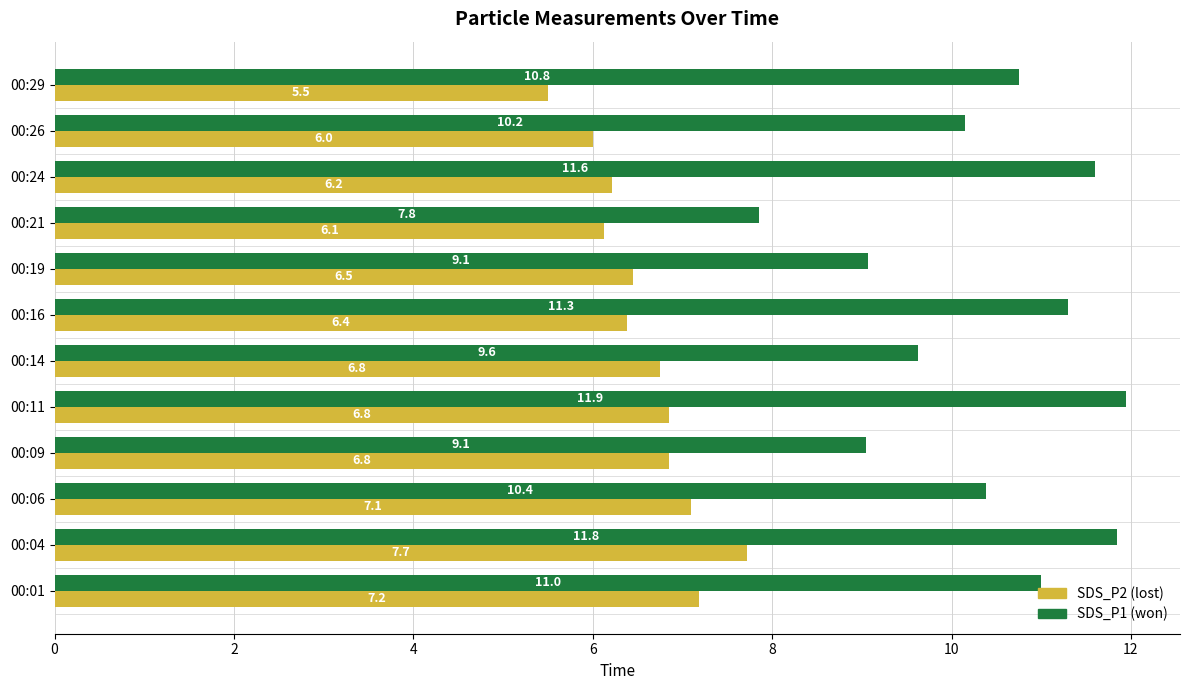

True or false: SDS_P1 (won) has a value of 3.6 at 00:16.

False